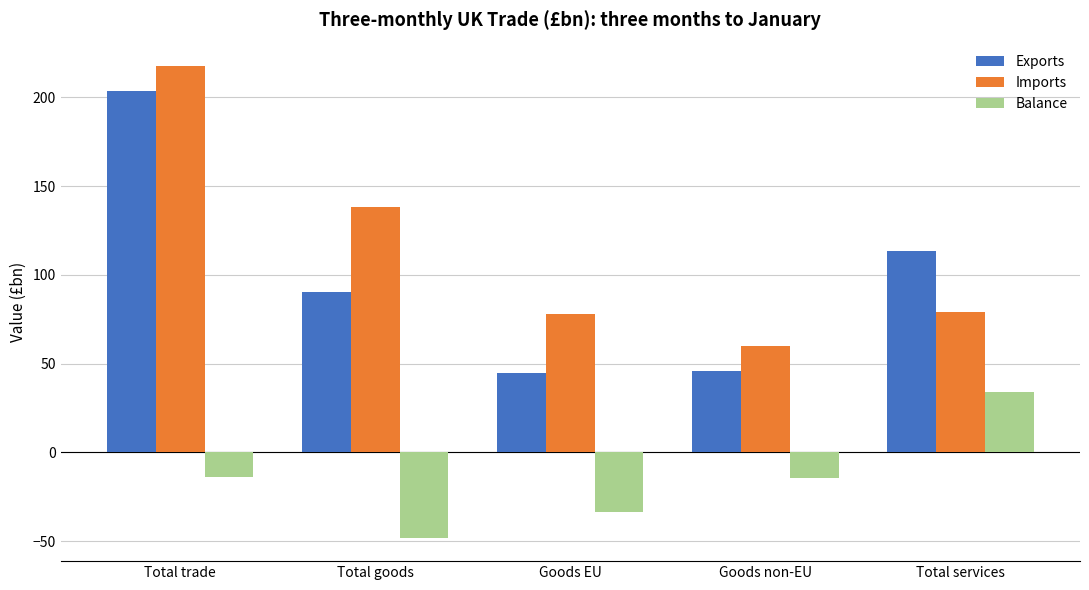

How many categories are shown in the chart?

5